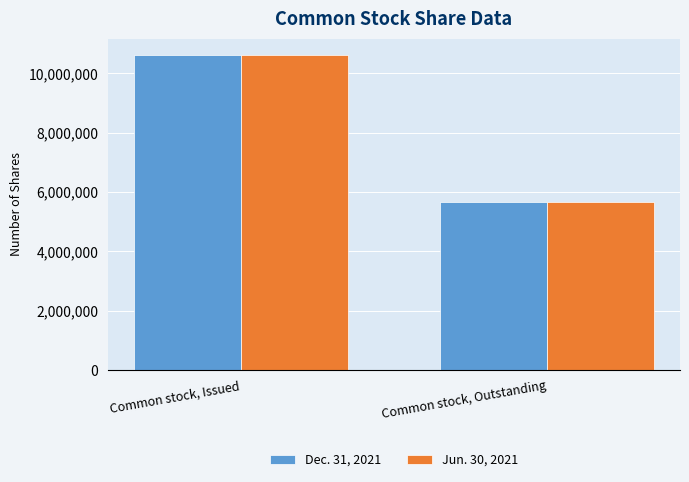

What is the sum of the Jun. 30, 2021 values at Common stock, Outstanding and Common stock, Issued?

16302945